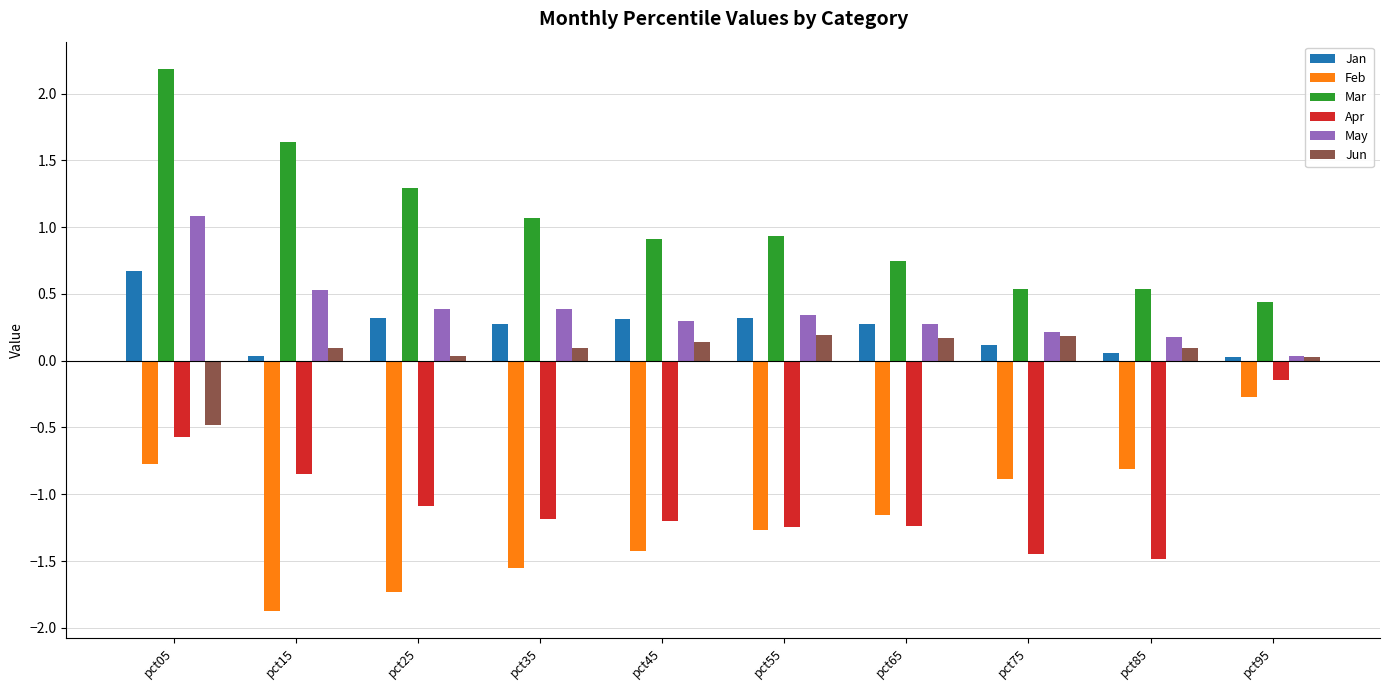

Between pct05 and pct75, which series saw the biggest shift?

Mar